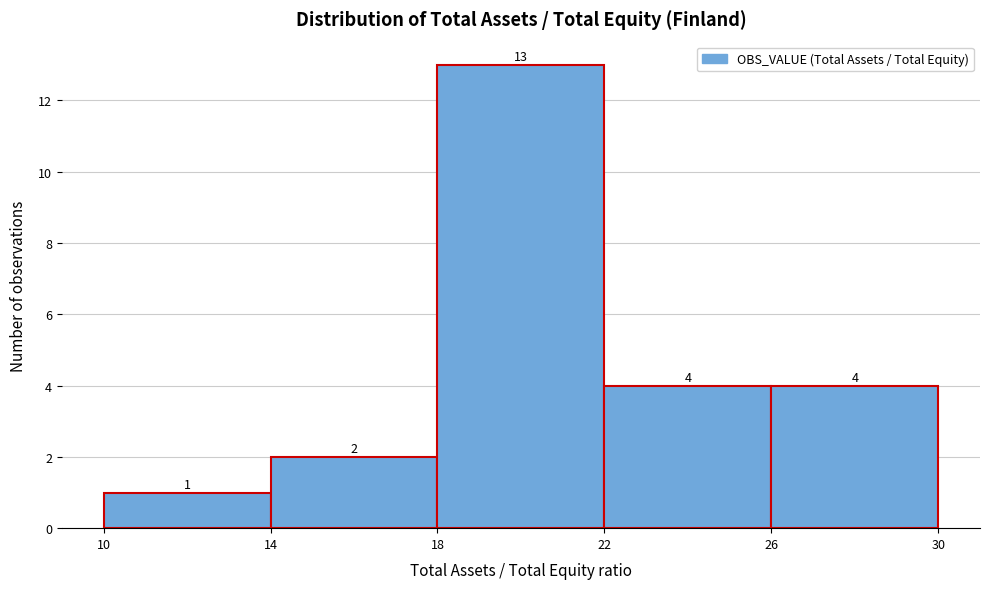

Which range on the x-axis has the tallest bar?

18 to 22